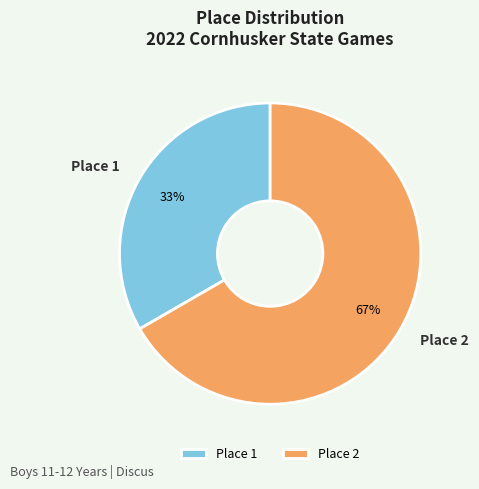

Which slice is the largest?

Place 2